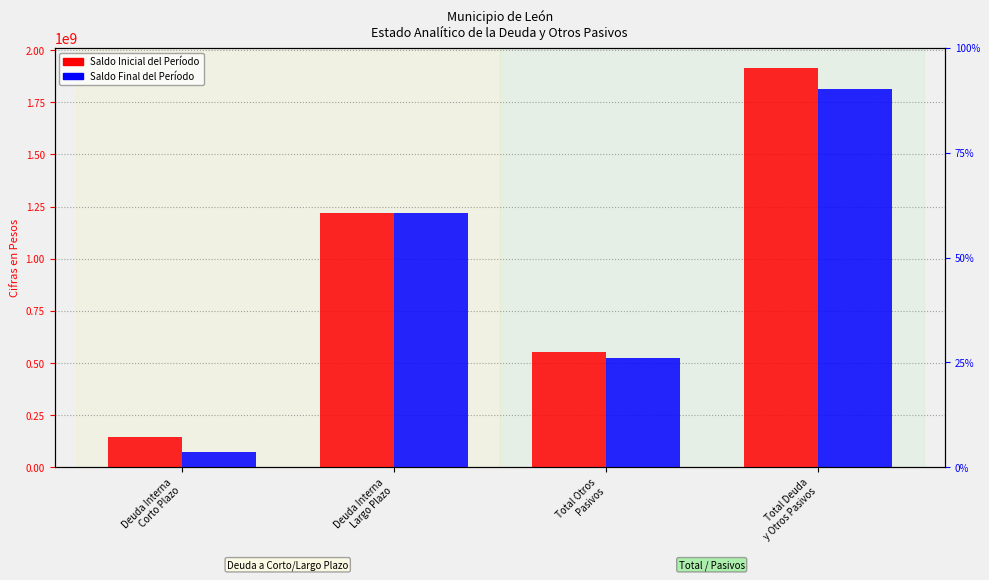

List the series in order of their peak value, highest first.

Saldo Inicial del Período, Saldo Final del Período